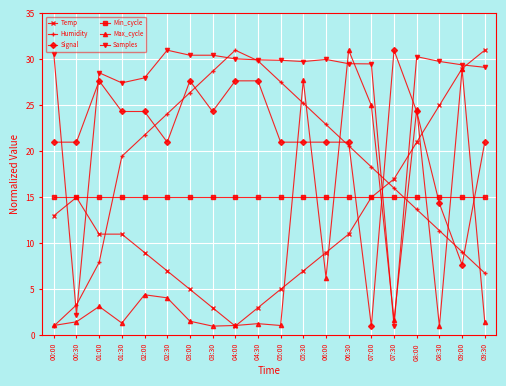

What is the total value across all series at 08:30?

96.5